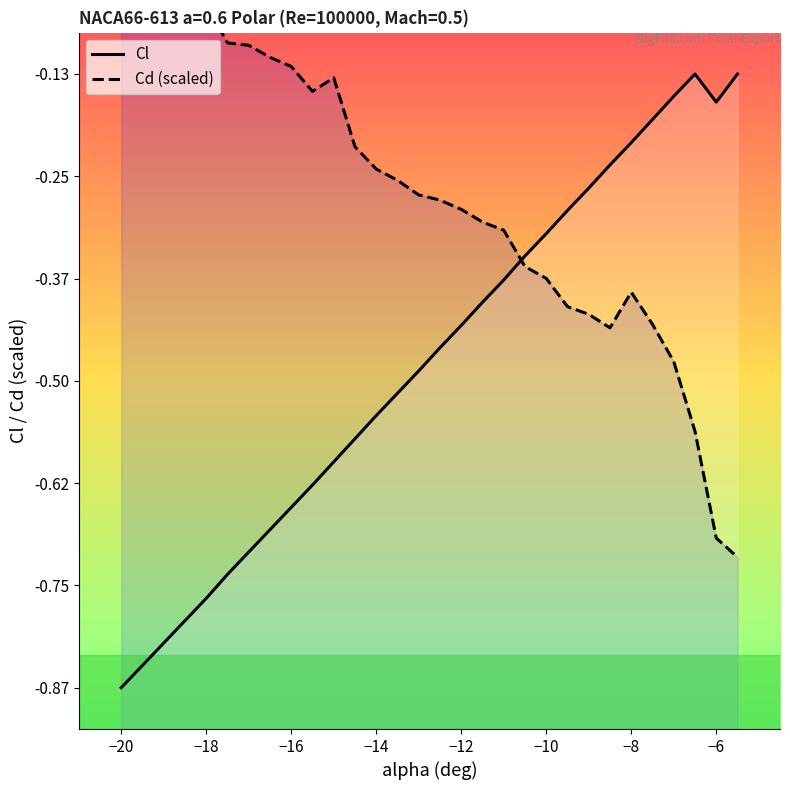

At how many categories does at least one series exceed 0?

3